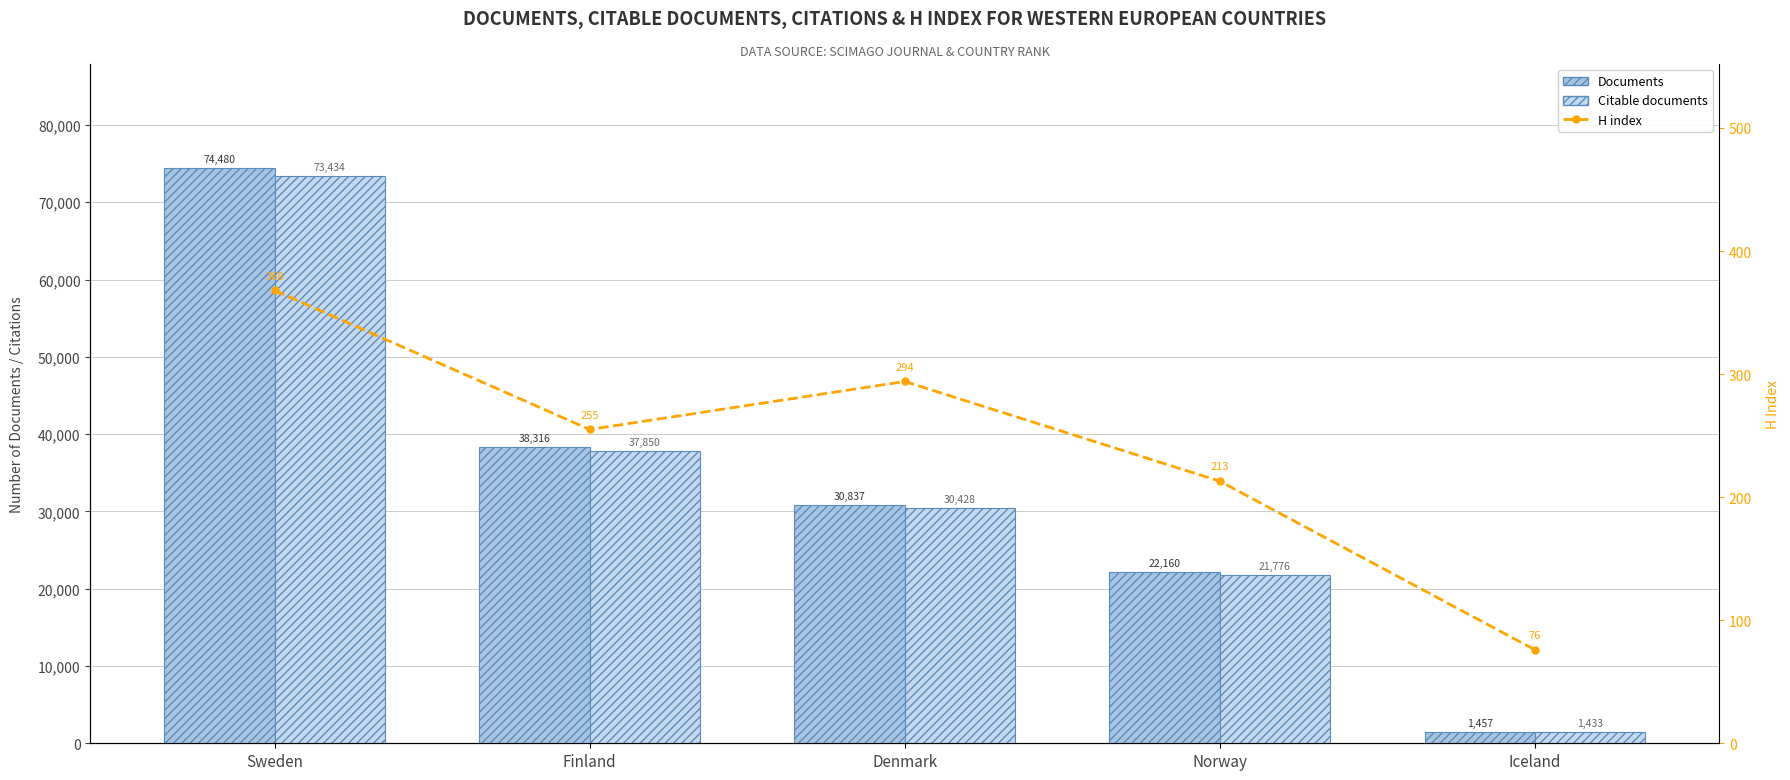

What is the smallest value displayed?

76